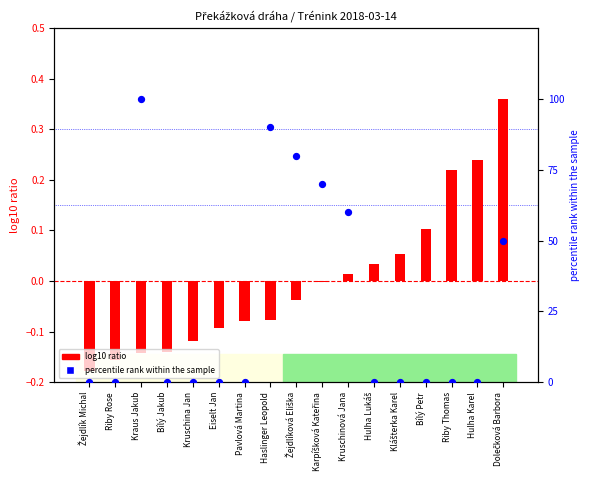

Which series contains the highest Y value?

percentile rank within the sample